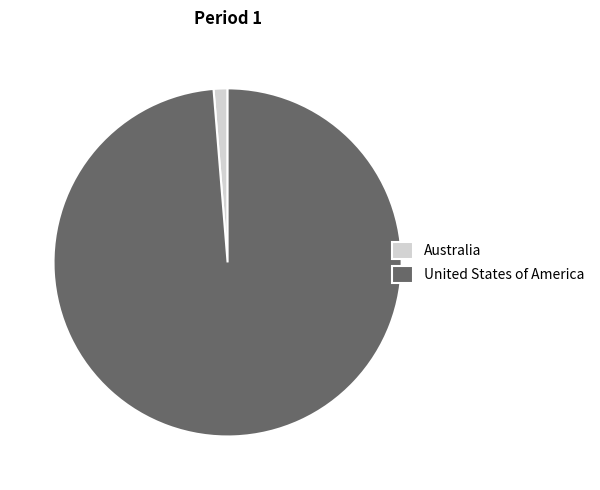

Do Australia and United States of America together represent more than half of the pie?

Yes